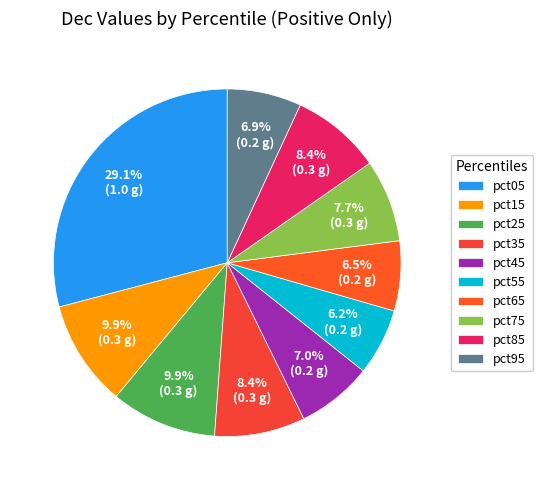

The pct25 slice represents 10% of the pie. True or false?

True